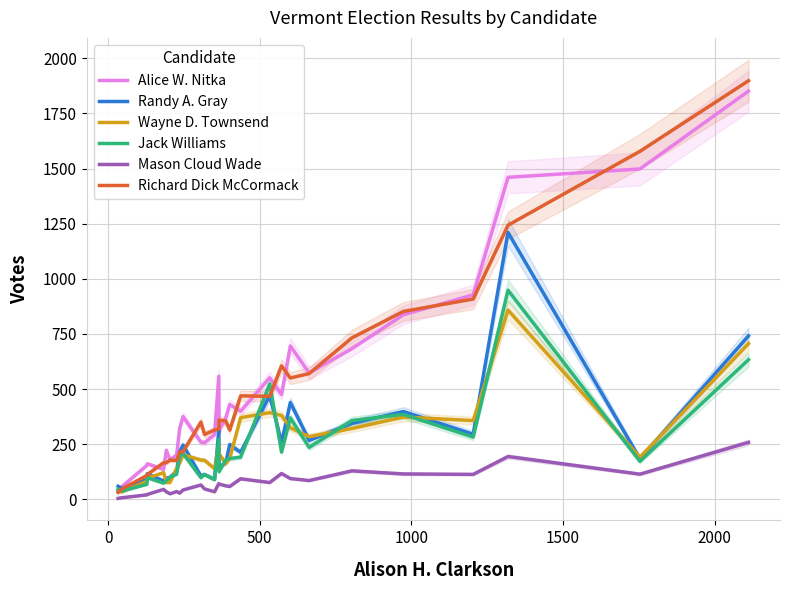

What is the difference between the maximum and second lowest values in the Alice W. Nitka series?

1794